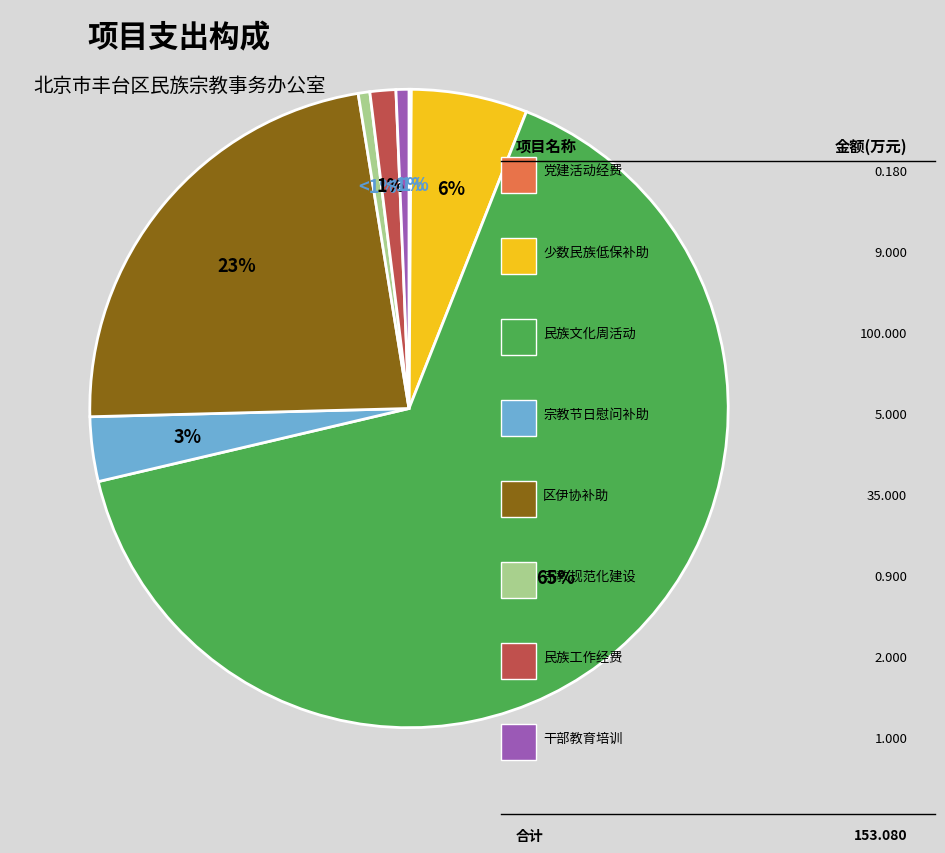

What percentage is the 区民宗办基层民族宗教干部教育培训工作经费 slice, to the nearest percent?

1%